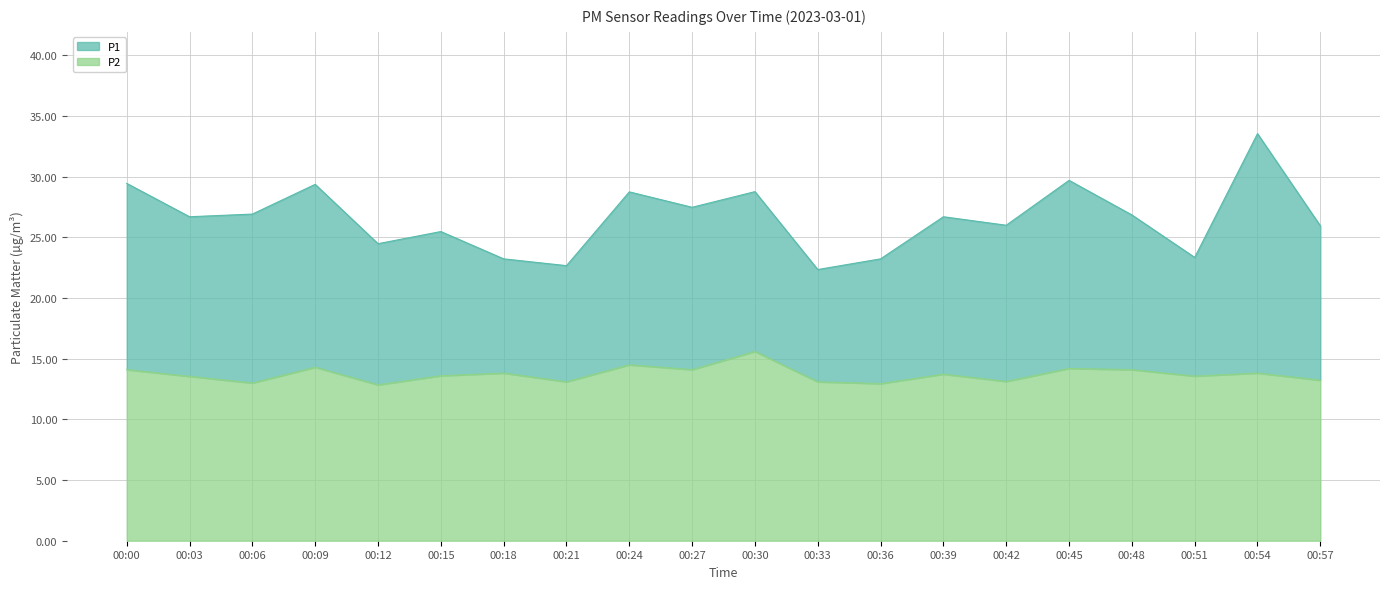

How many values in the P1 series exceed 26?

11